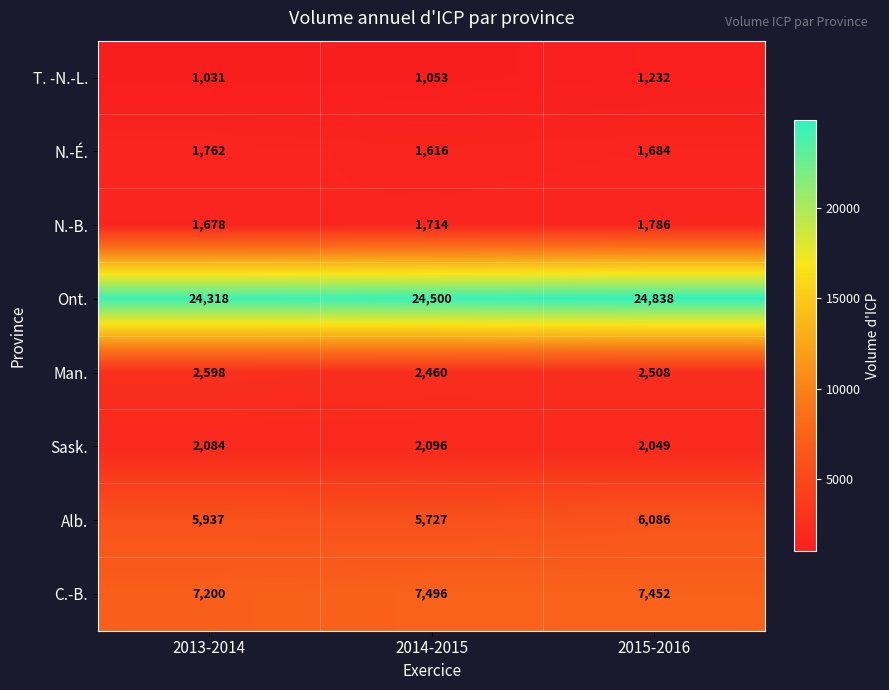

The value of N.-É. at 2015-2016 is 1684. True or false?

True